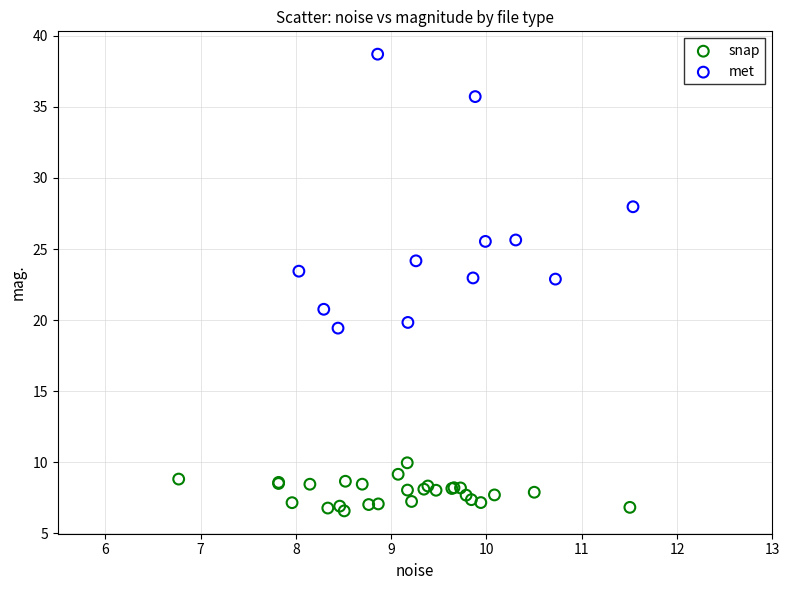

Which series has the widest spread of Y values?

met